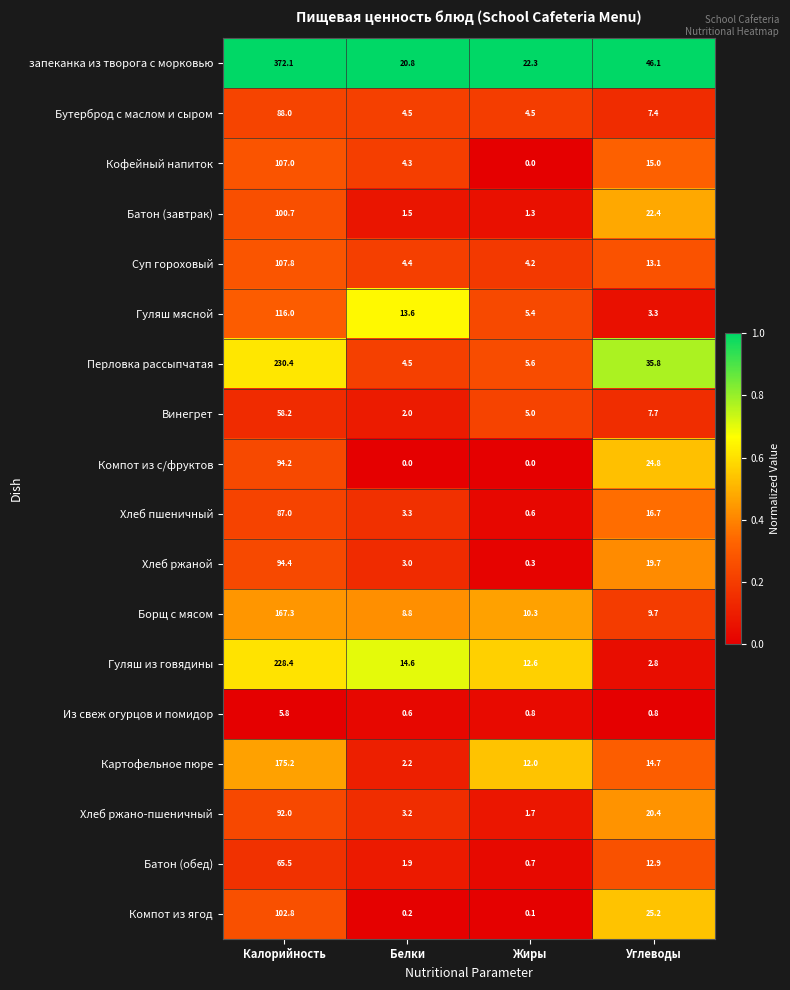

How many series are shown in this chart?

18